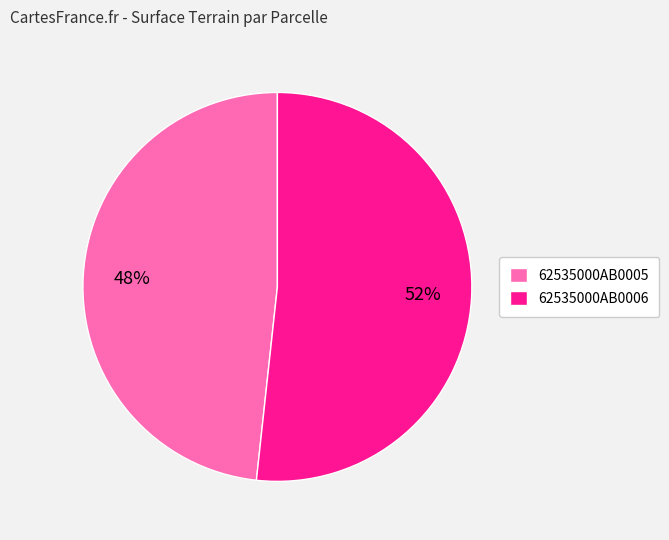

What percentage is the 62535000AB0006 slice, to the nearest percent?

52%